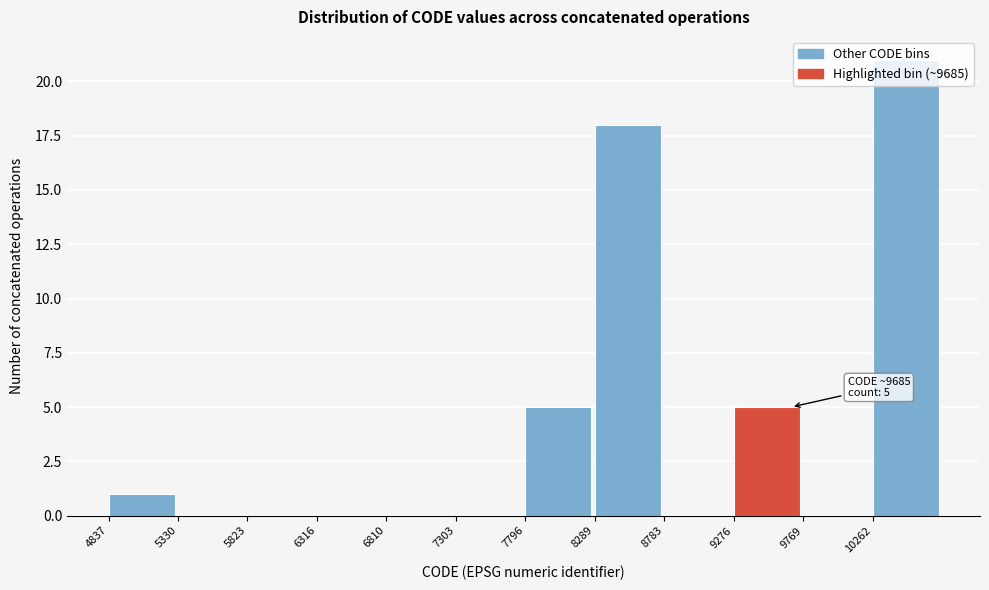

Over which range of the x-axis is the bar tallest?

10250 to 10750